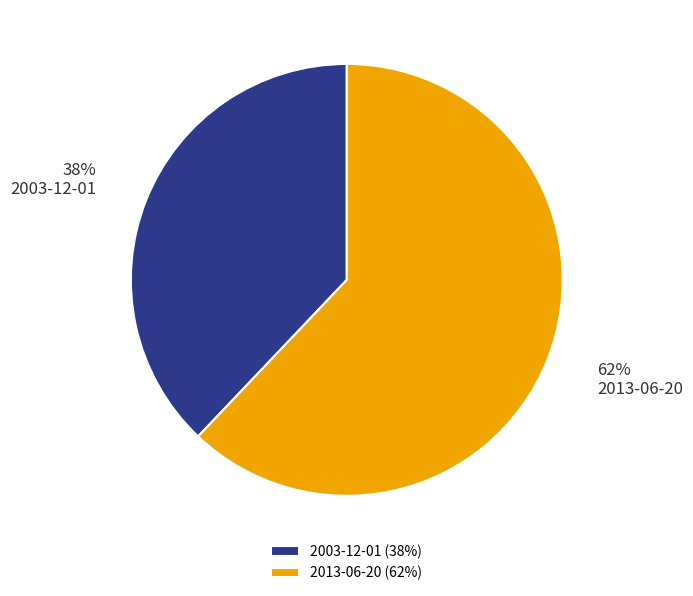

Which has a higher value, 2013-06-20 or 2003-12-01?

2013-06-20